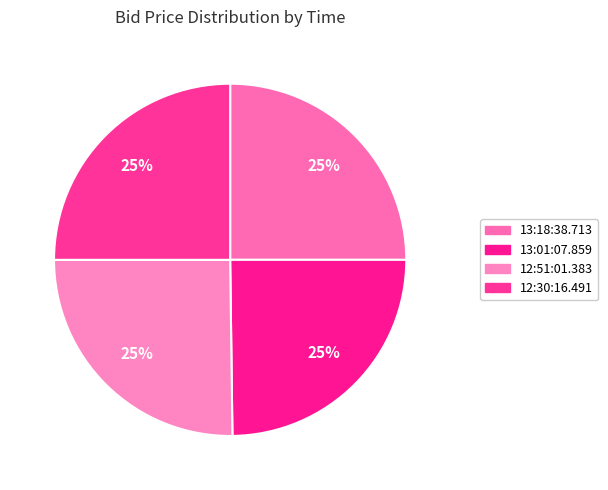

True or false: 13:01:07.859 accounts for 34% of the total.

False